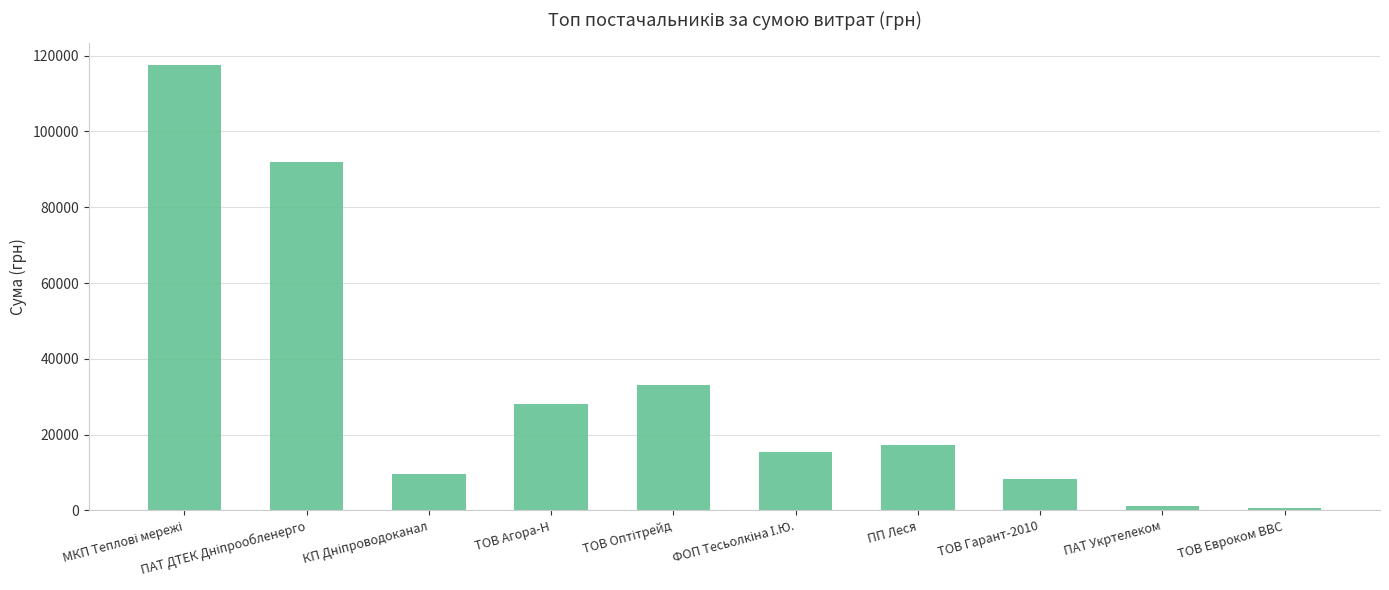

What is the value of the 10th bar from the left?

723.6